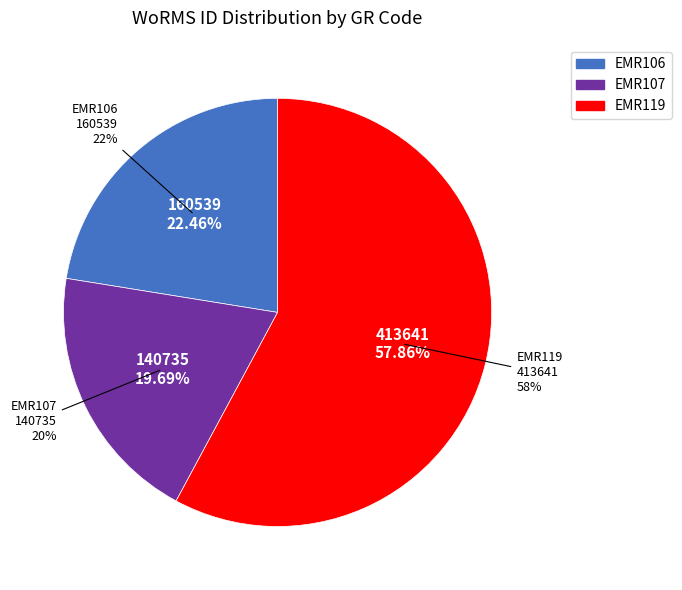

Combined, what portion of the pie is EMR106 and EMR119?

80.3%